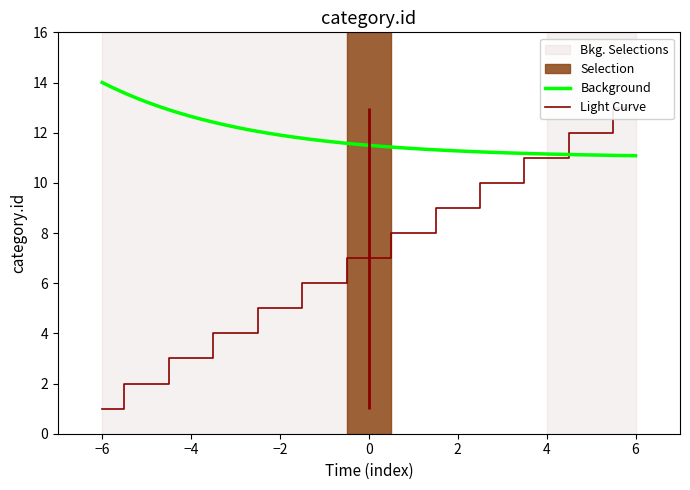

What is the minimum value for Background?

11.1